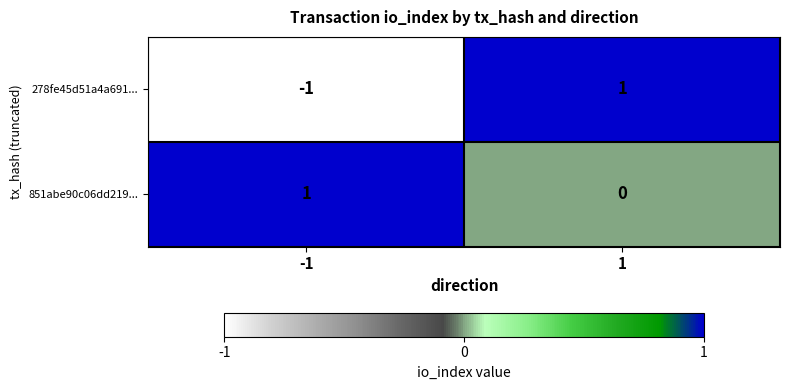

What is the maximum value shown in the chart?

1